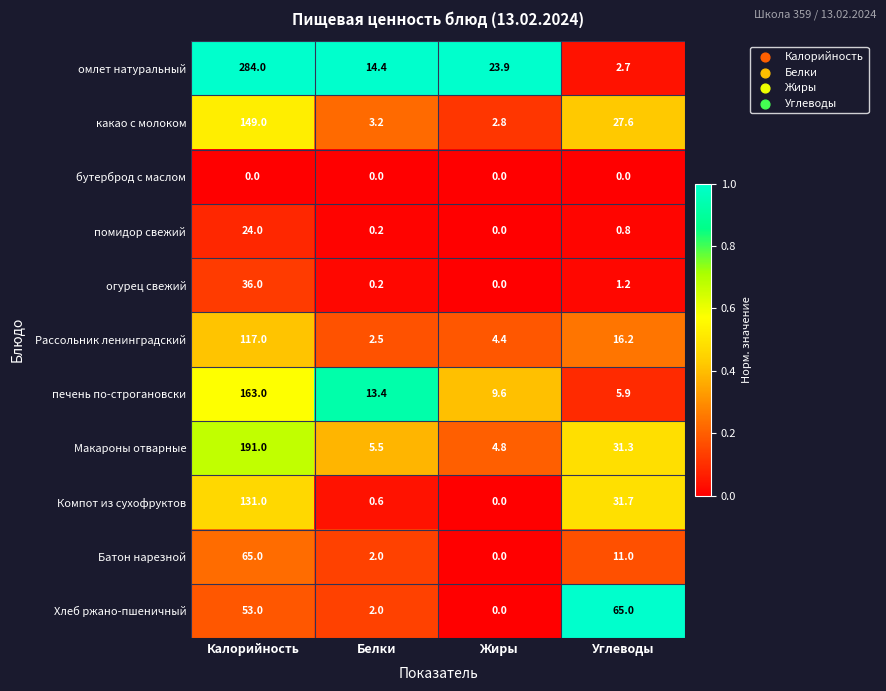

What is the total value across all series at Углеводы?

193.4